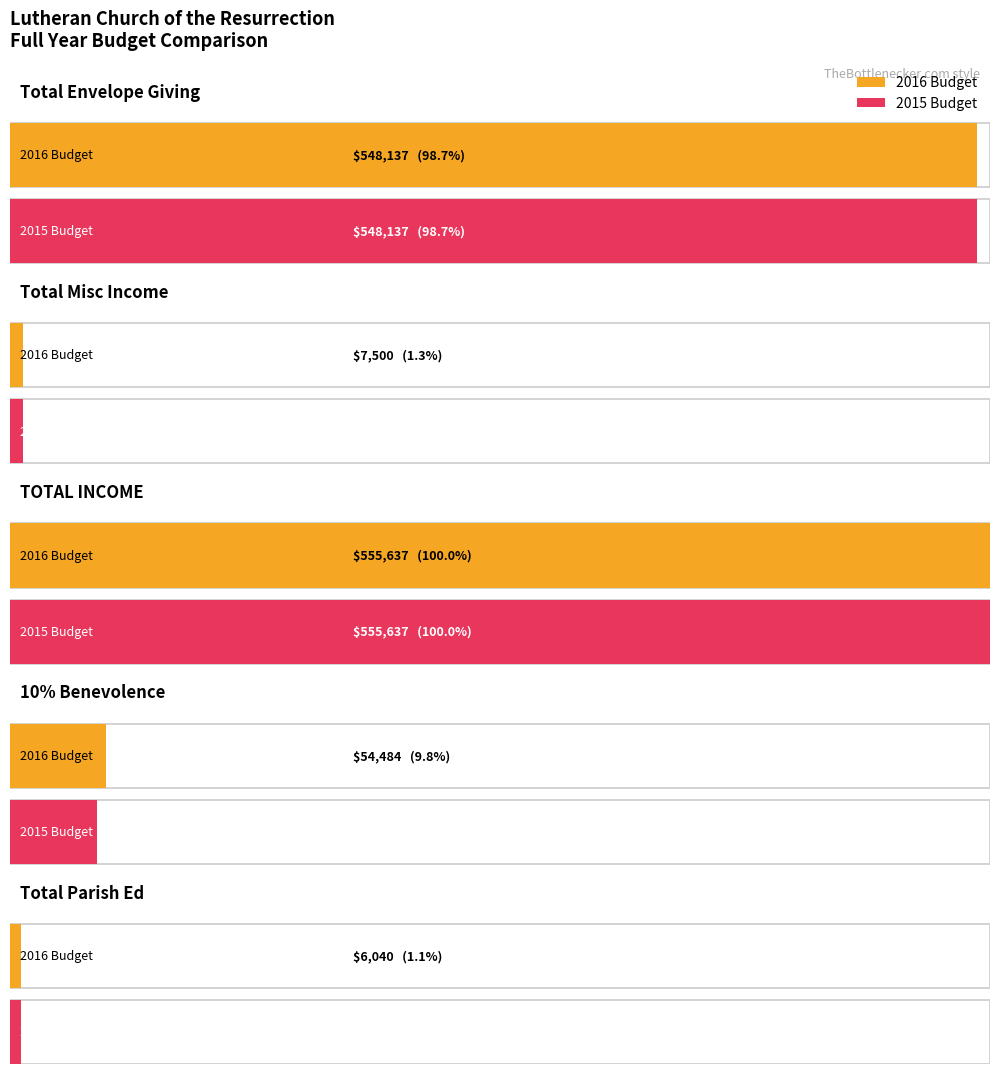

At which category is the sum across all series the highest?

TOTAL INCOME